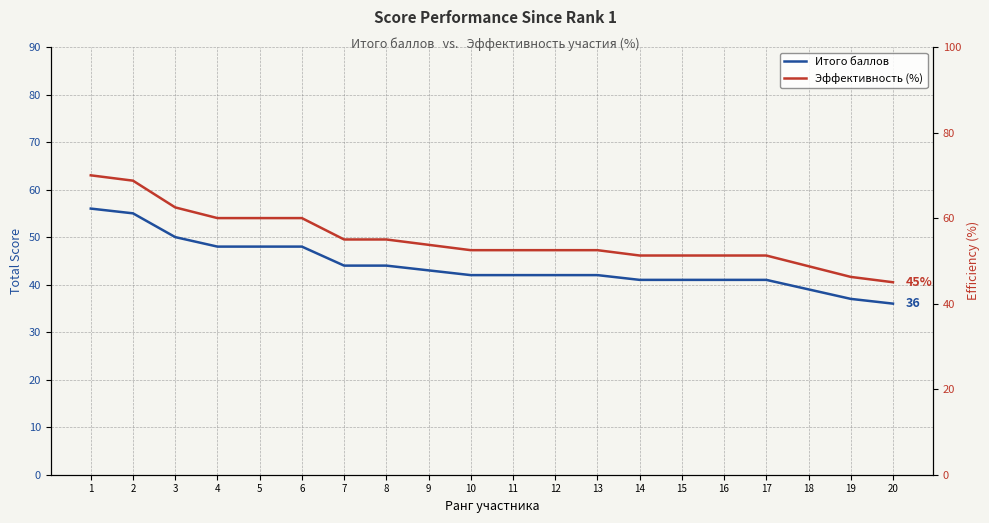

Reading left to right, list all the values displayed in this chart.

Итого баллов: 56.0	55.0	50.0	48.0	48.0	48.0	44.0	44.0	43.0	42.0	42.0	42.0	42.0	41.0	41.0	41.0	41.0	39.0	37.0	36.0
Эффективность (%): 70.0	68.8	62.5	60.0	60.0	60.0	55.0	55.0	53.8	52.5	52.5	52.5	52.5	51.2	51.2	51.2	51.2	48.8	46.2	45.0